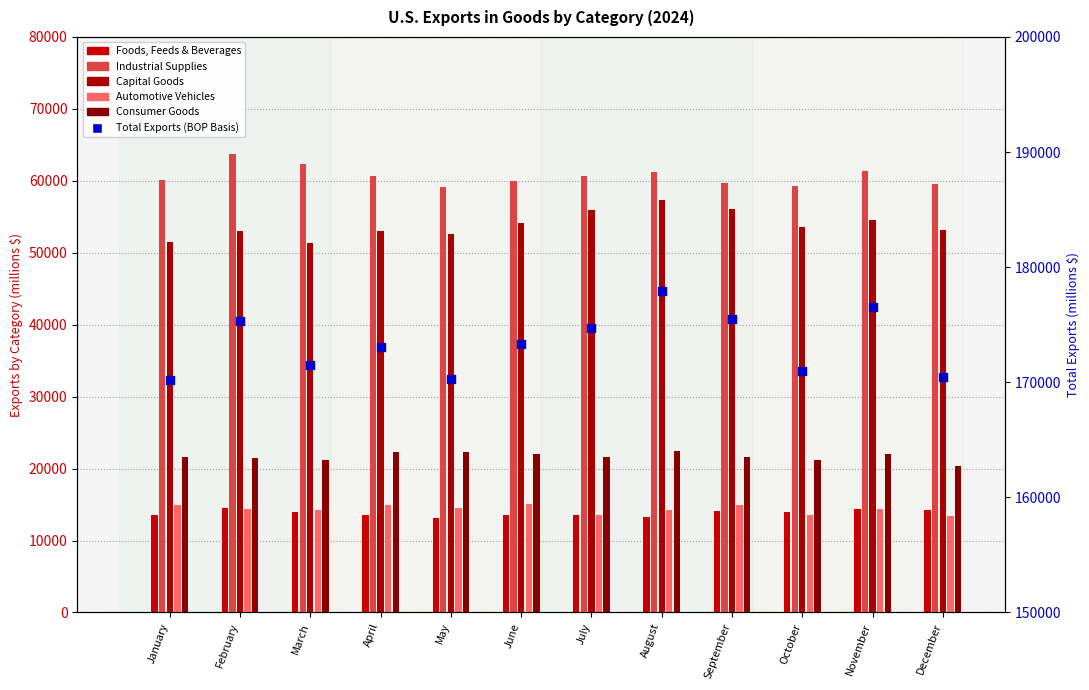

At how many categories does at least one series exceed 81499?

12